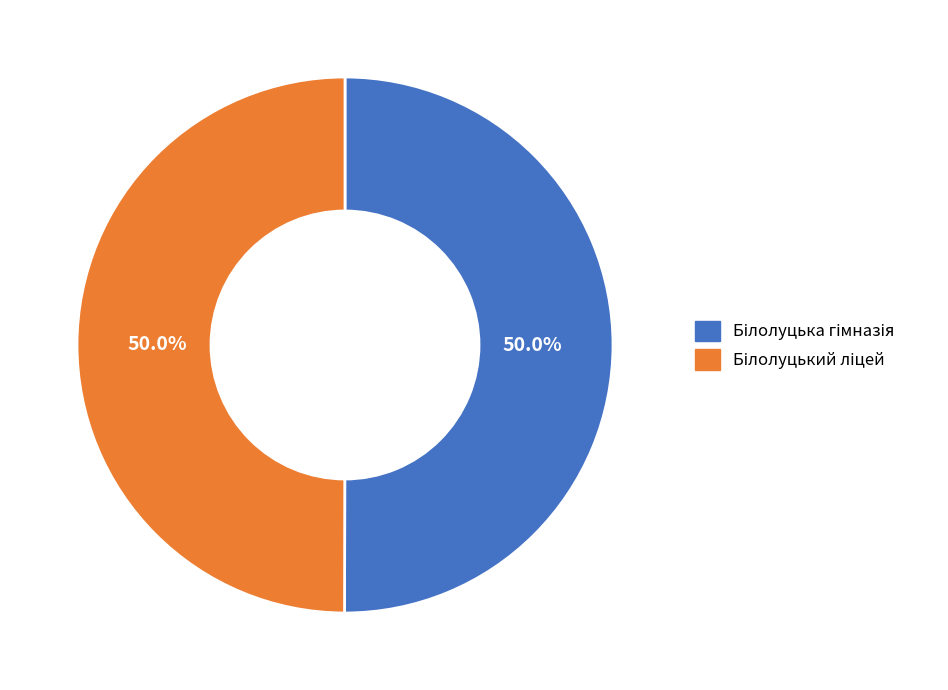

What percentage is the Білолуцька гімназія slice, to the nearest percent?

50%